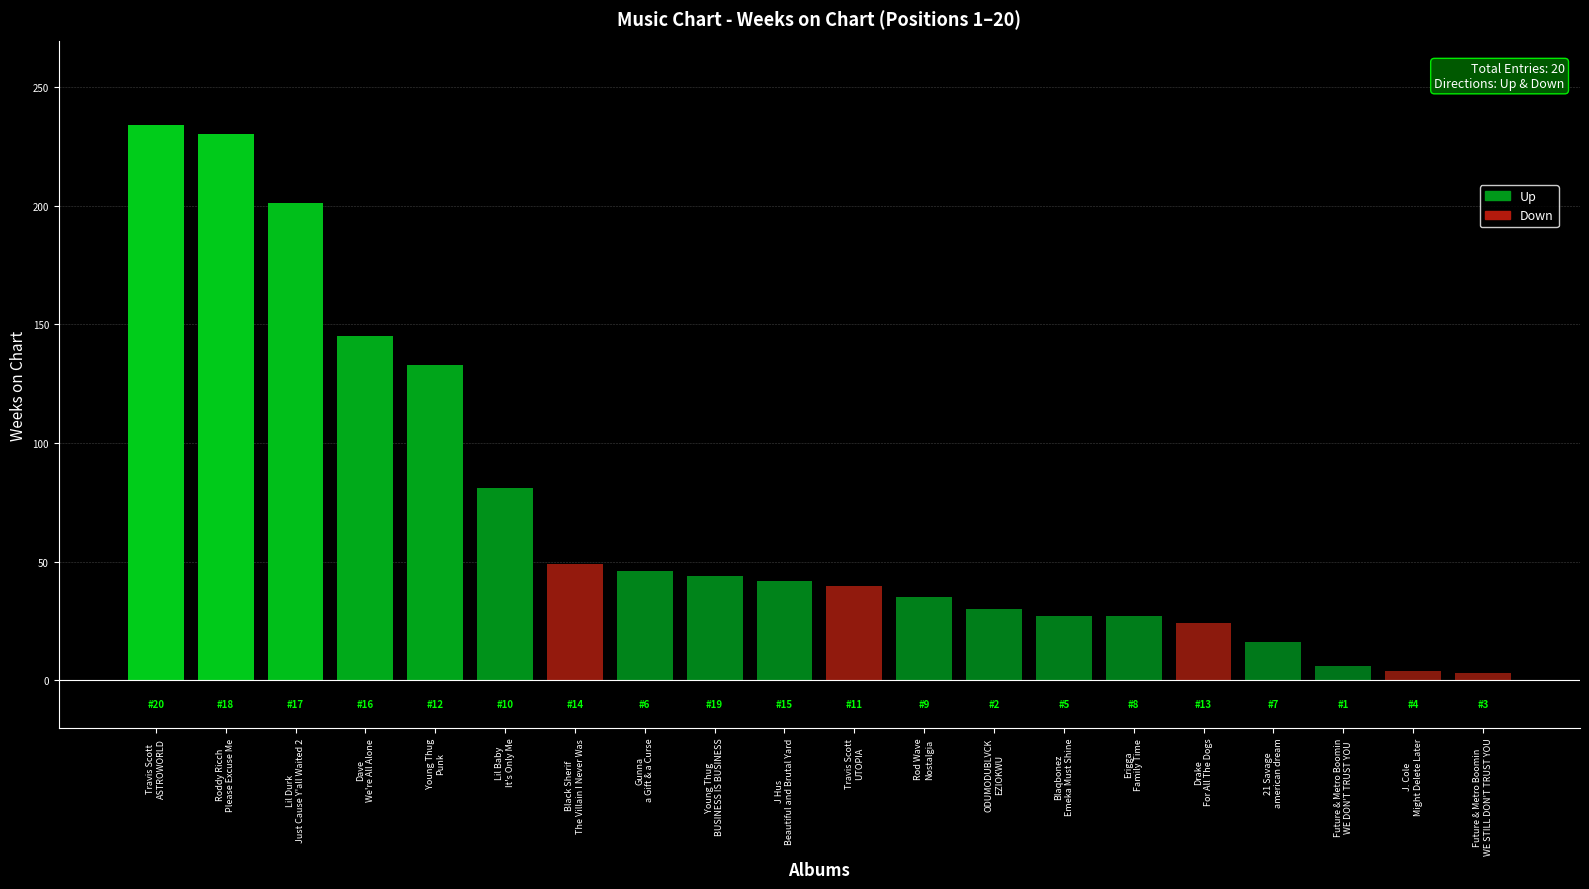

What is the maximum value shown in the chart?

234